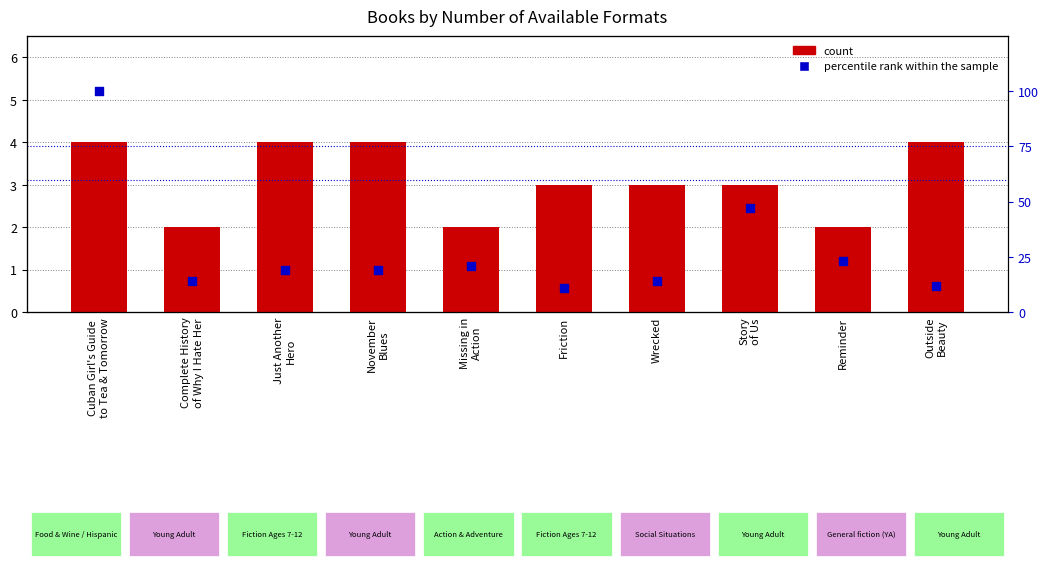

Which series contains the lowest Y value?

count